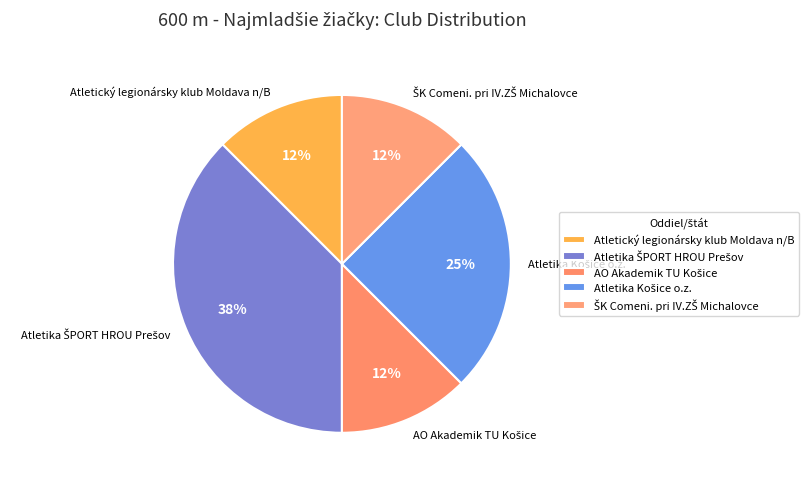

Is there a majority slice in this chart?

No